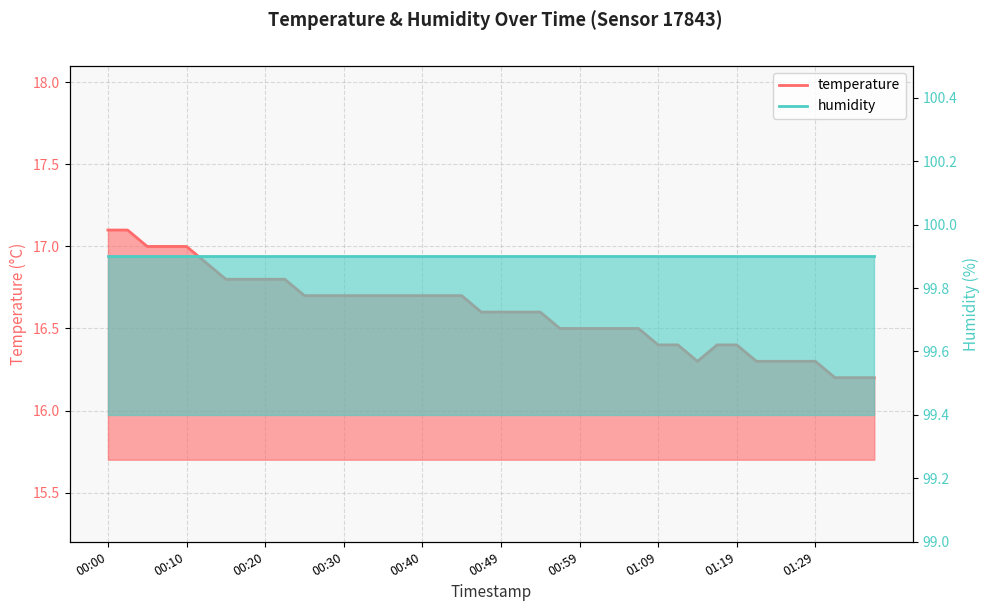

What is the difference between the values at 01:09 and 00:03?

0.7